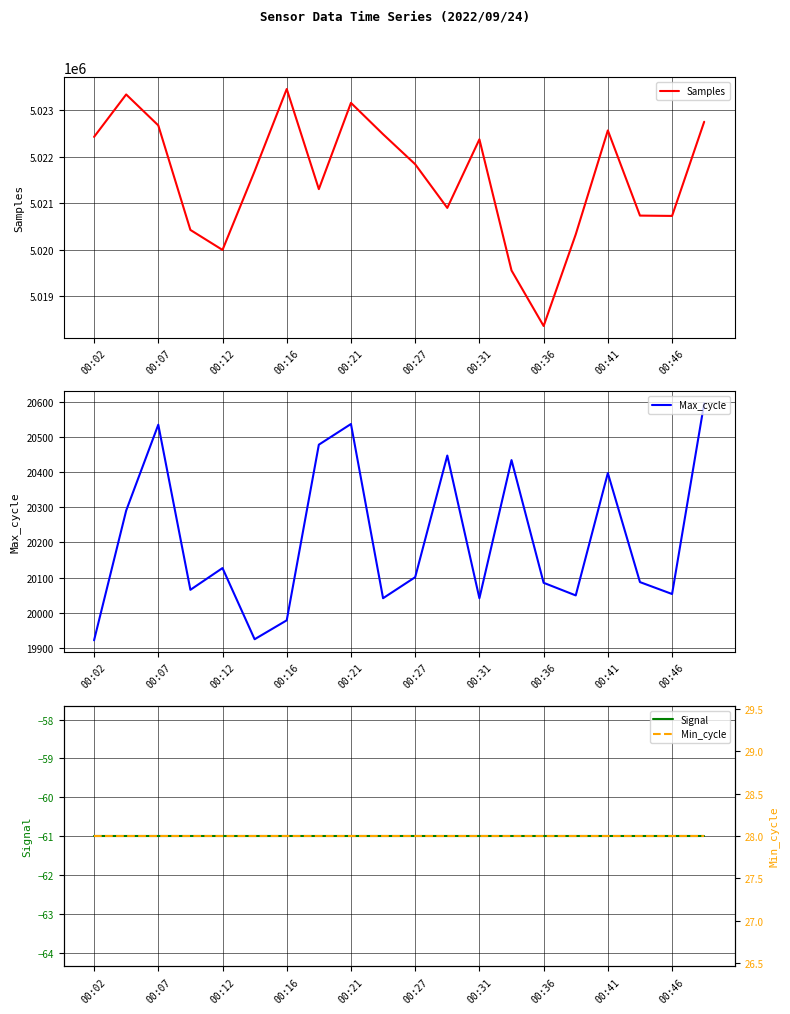

At which label does Samples reach its peak?

00:16